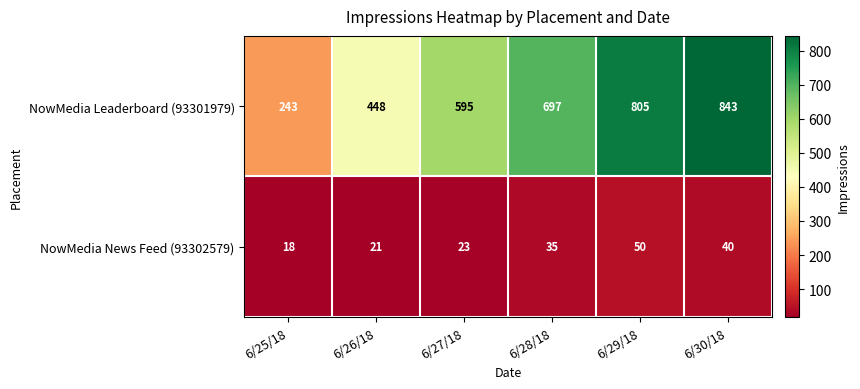

The NowMedia News Feed (93302579) series shows 50 at 6/29/18. True or false?

True